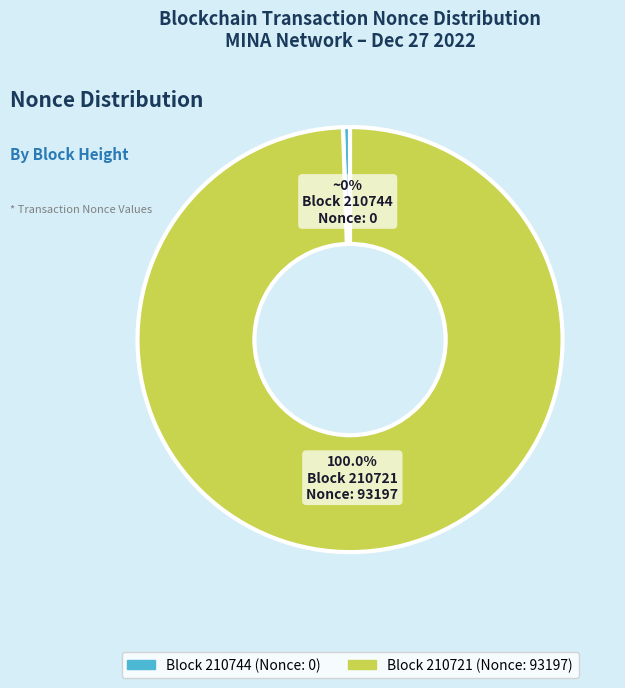

Is the sum of 210744 and 210721 greater than half?

Yes